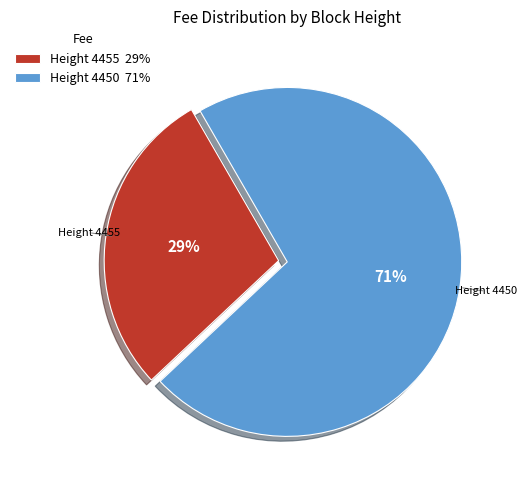

To the nearest percent, what is the average slice percentage?

50%